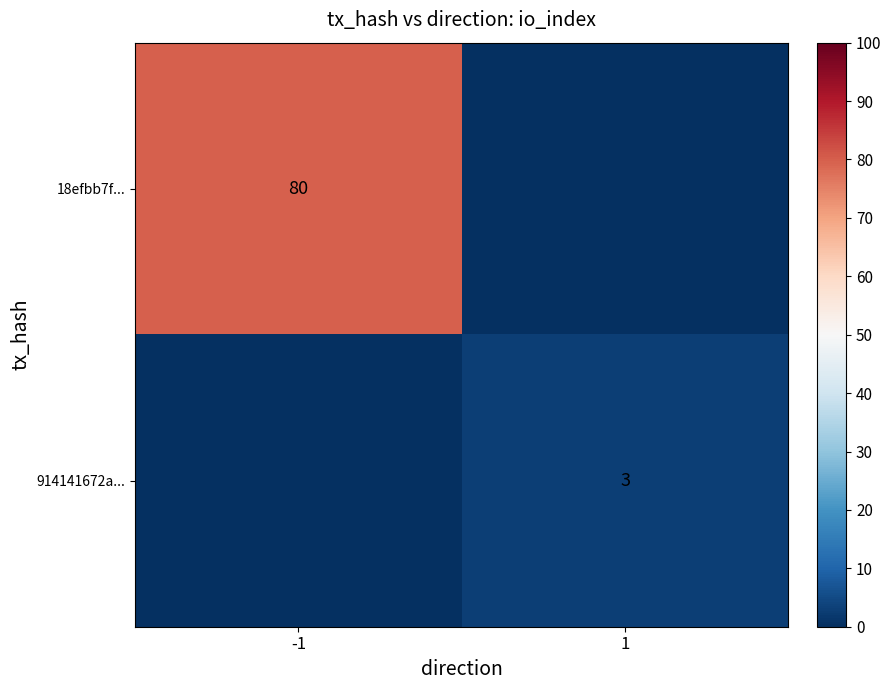

True or false: 18efbb7f... has a value of 128 at -1.

False